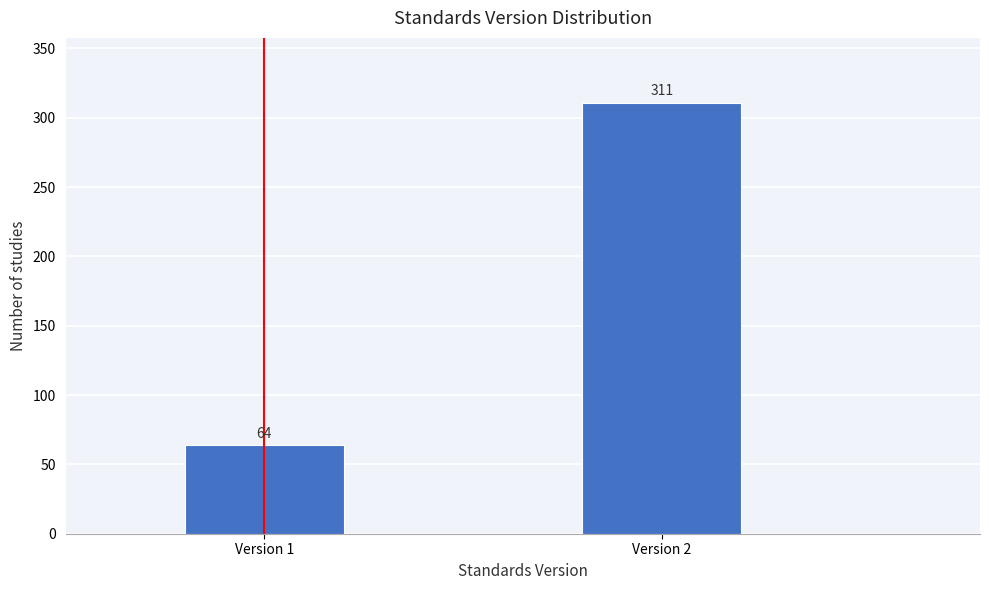

Reading left to right, transcribe all the data shown in this chart.

64	311